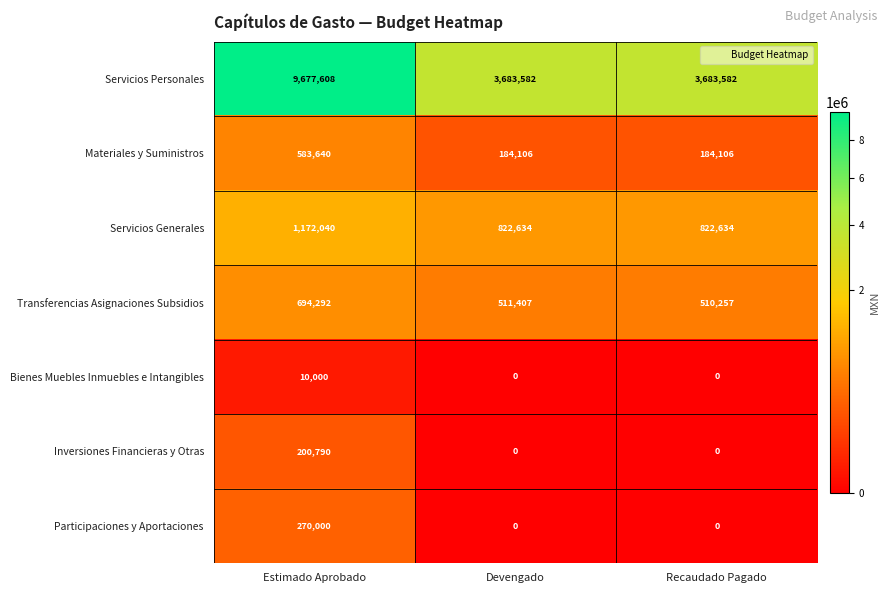

Rank the series at Estimado Aprobado from lowest to highest value.

Bienes Muebles Inmuebles e Intangibles, Inversiones Financieras y Otras, Participaciones y Aportaciones, Materiales y Suministros, Transferencias Asignaciones Subsidios, Servicios Generales, Servicios Personales